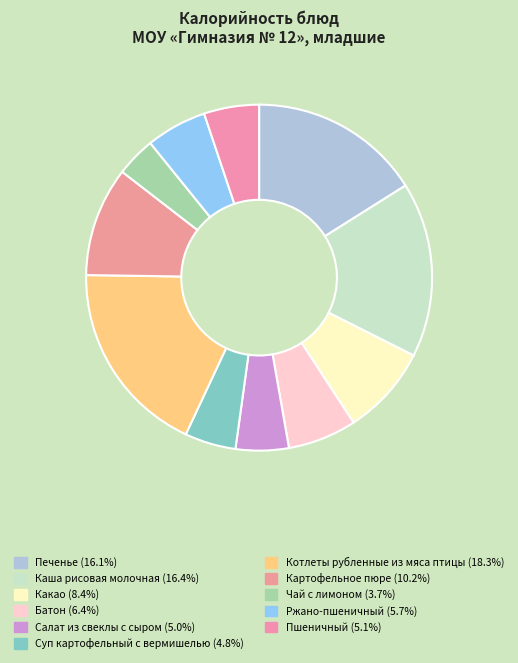

Count the number of slices in the pie.

11